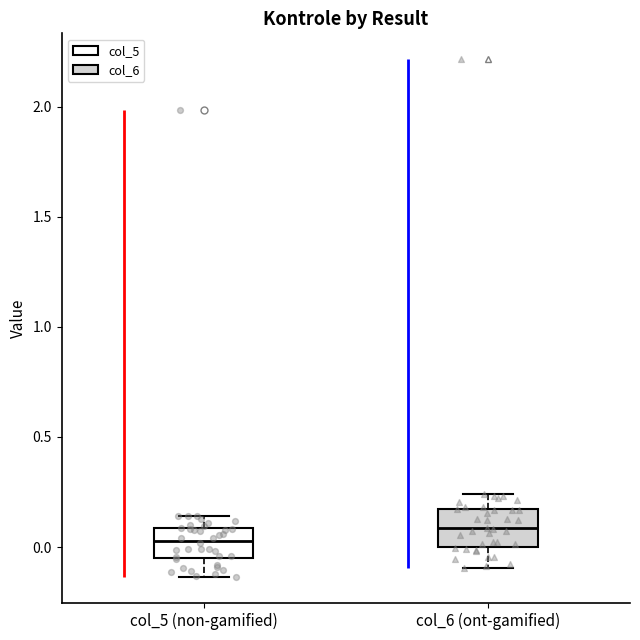

Which box's median line is the lowest?

col_5 (non-gamified)